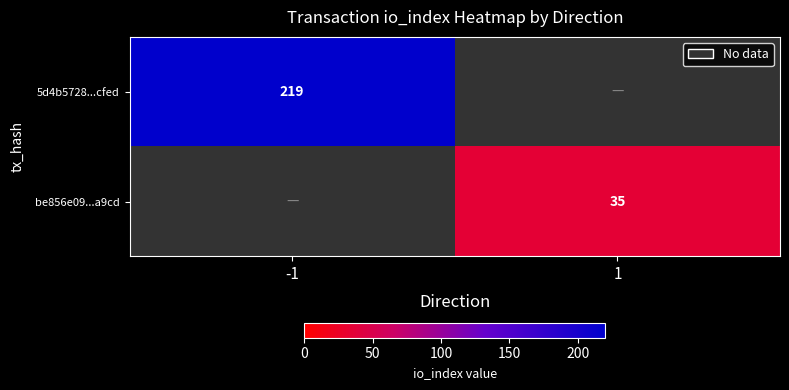

True or false: 5d4b5728...cfed has a value of 67 at -1.

False